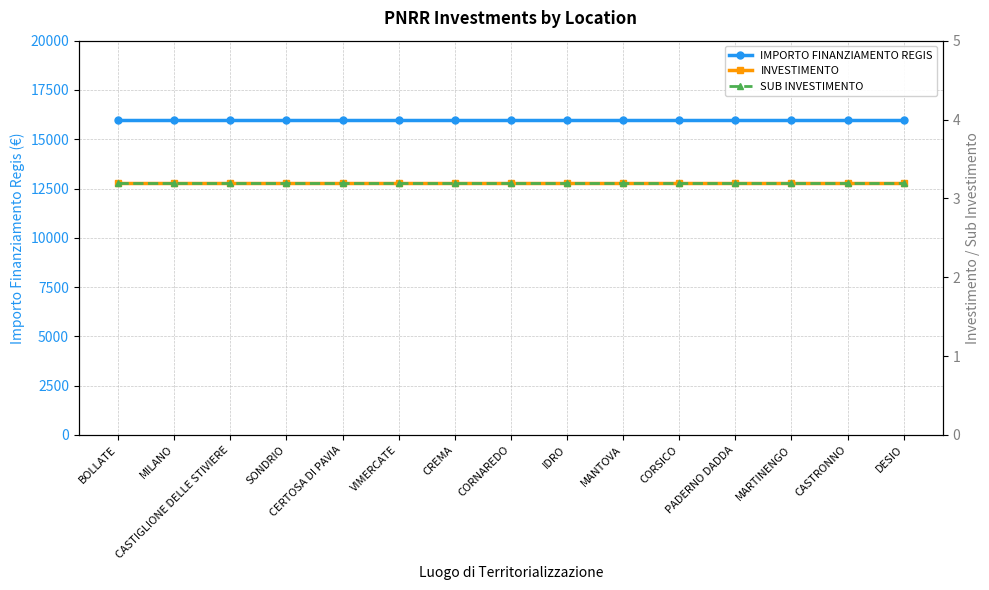

True or false: SUB INVESTIMENTO and INVESTIMENTO cross at least once.

False